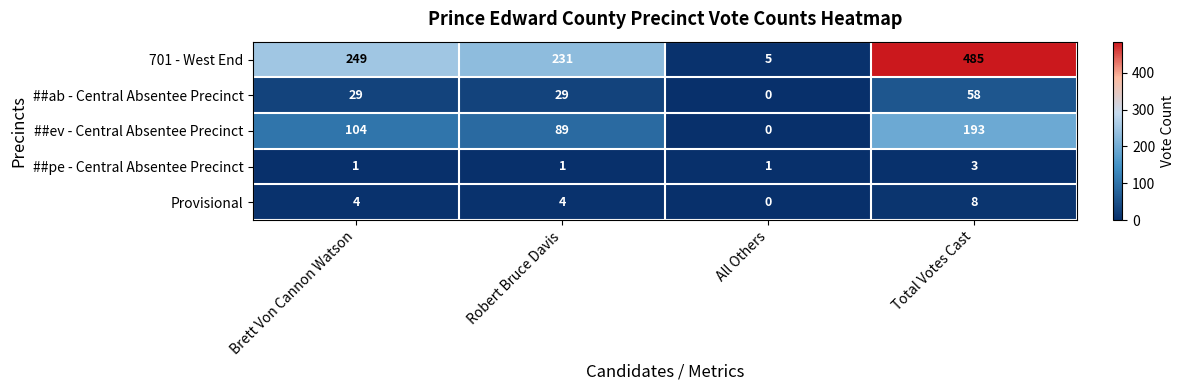

Read the ##ab - Central Absentee Precinct value at Brett Von Cannon Watson, to the nearest 5.

30